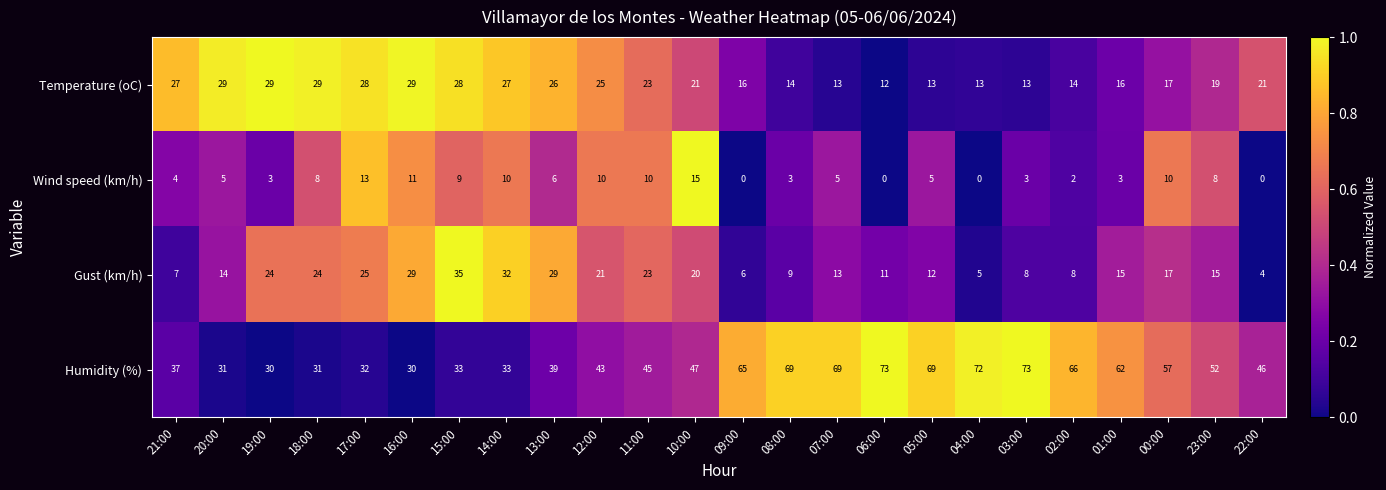

Which series changed the most between 08:00 and 01:00?

Humidity (%)